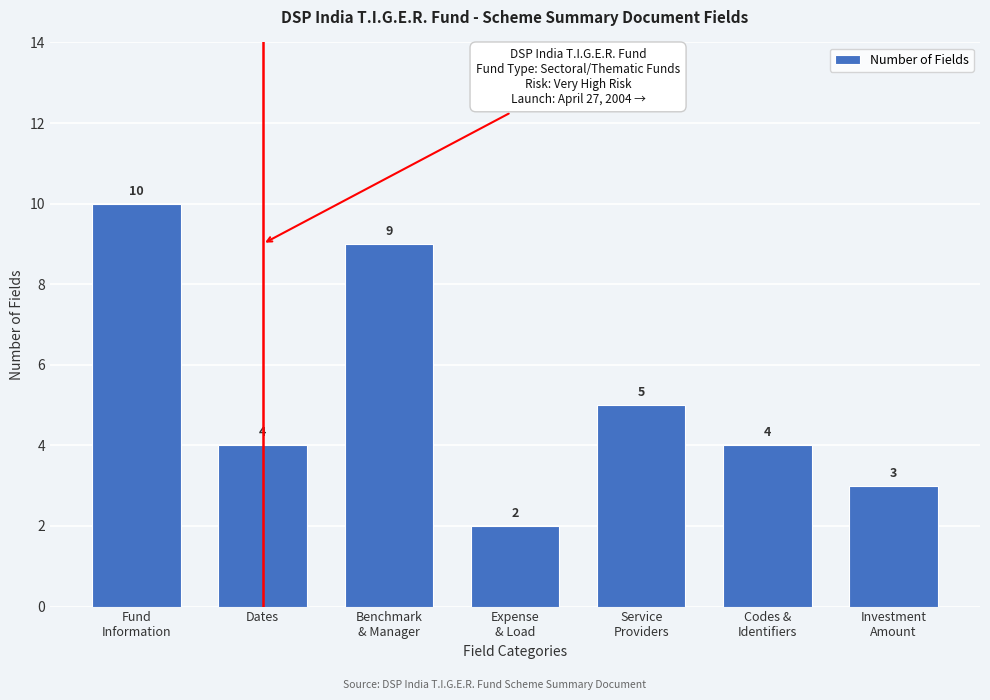

Reading right to left, transcribe all the data shown in this chart.

3	4	5	2	9	4	10